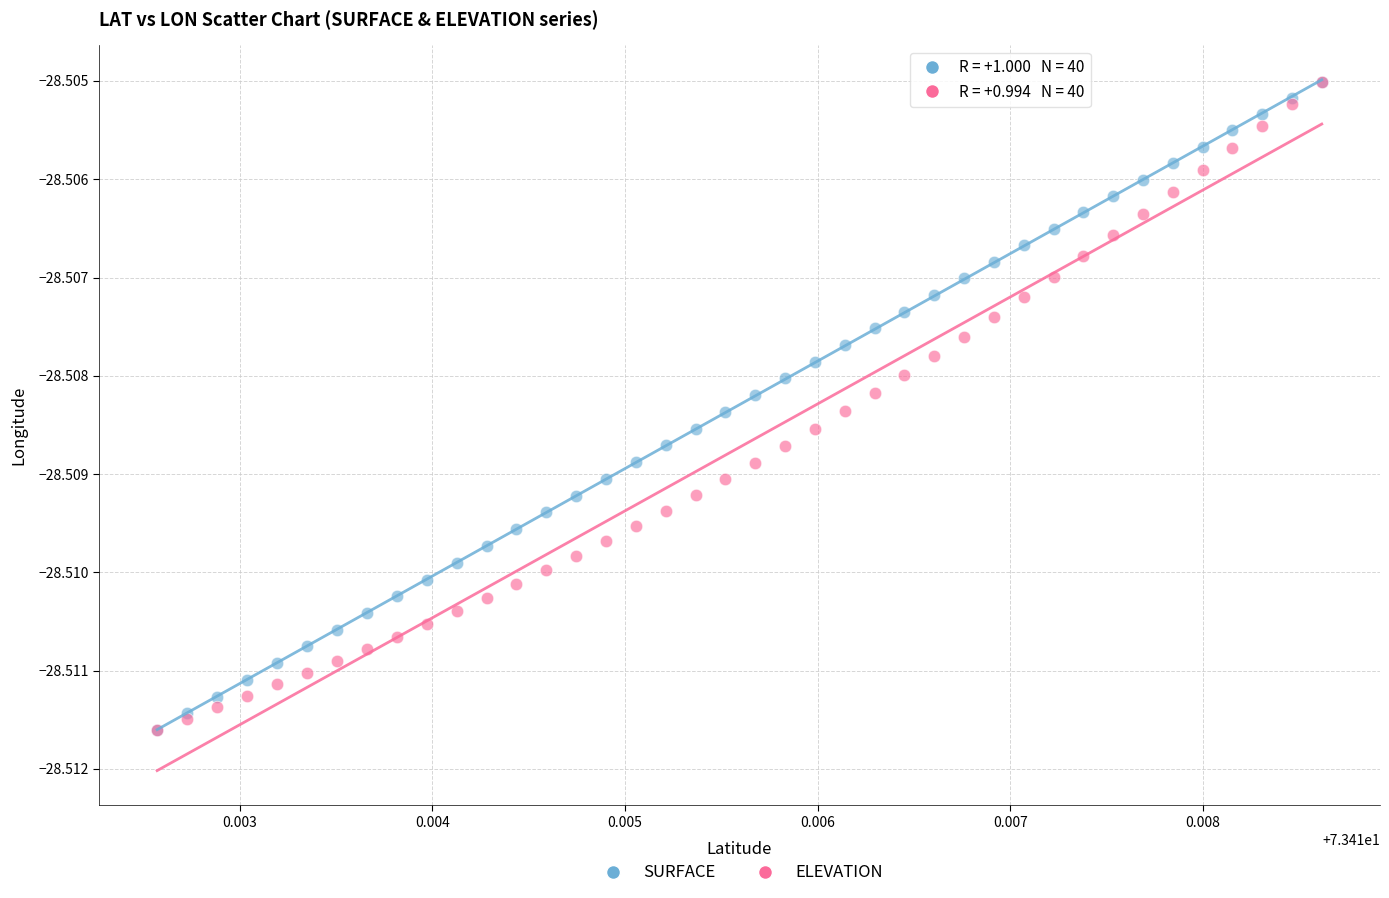

What are all the series names shown in the legend?

SURFACE, ELEVATION